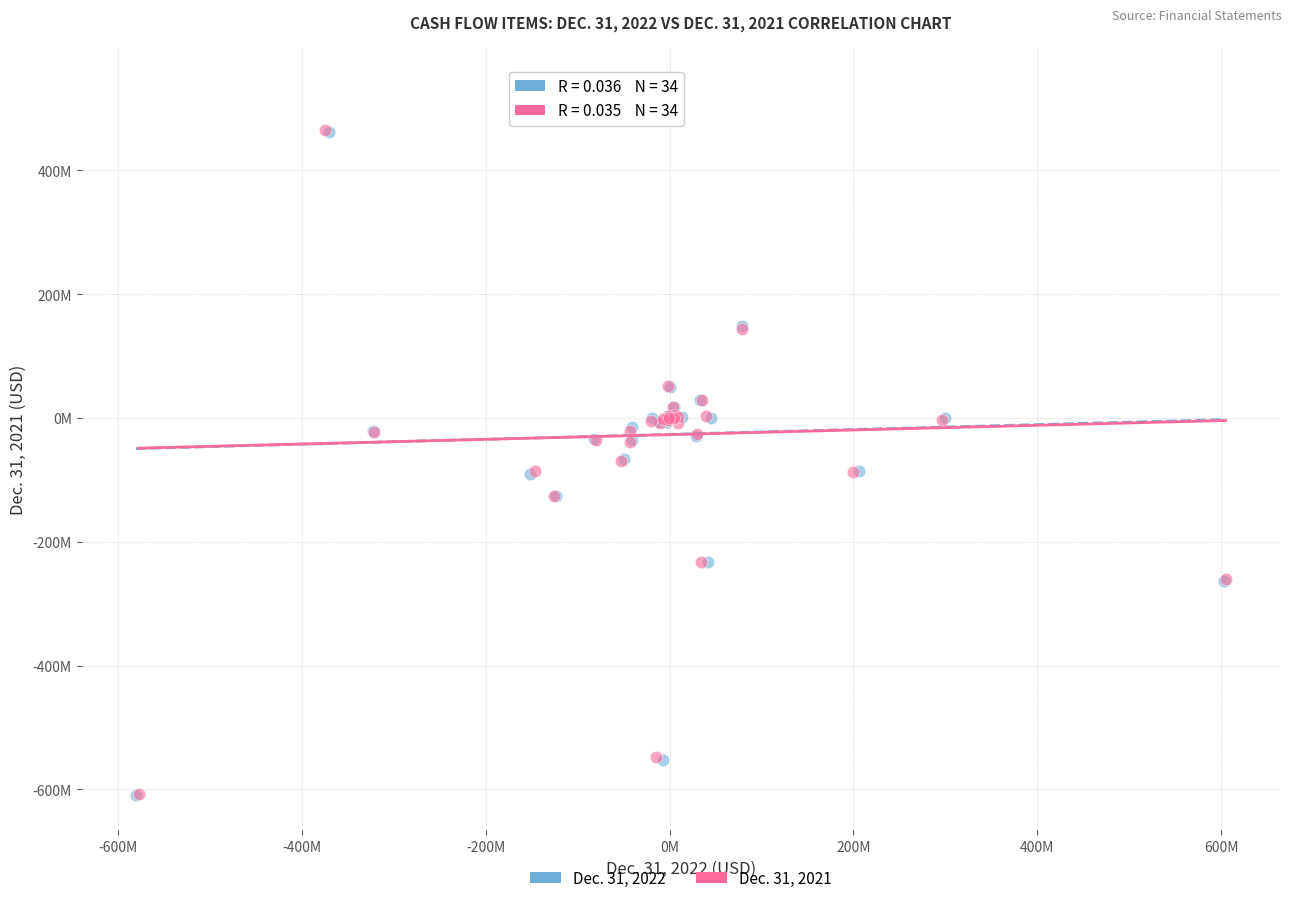

Which series has the largest Y range (max minus min)?

Dec. 31, 2022